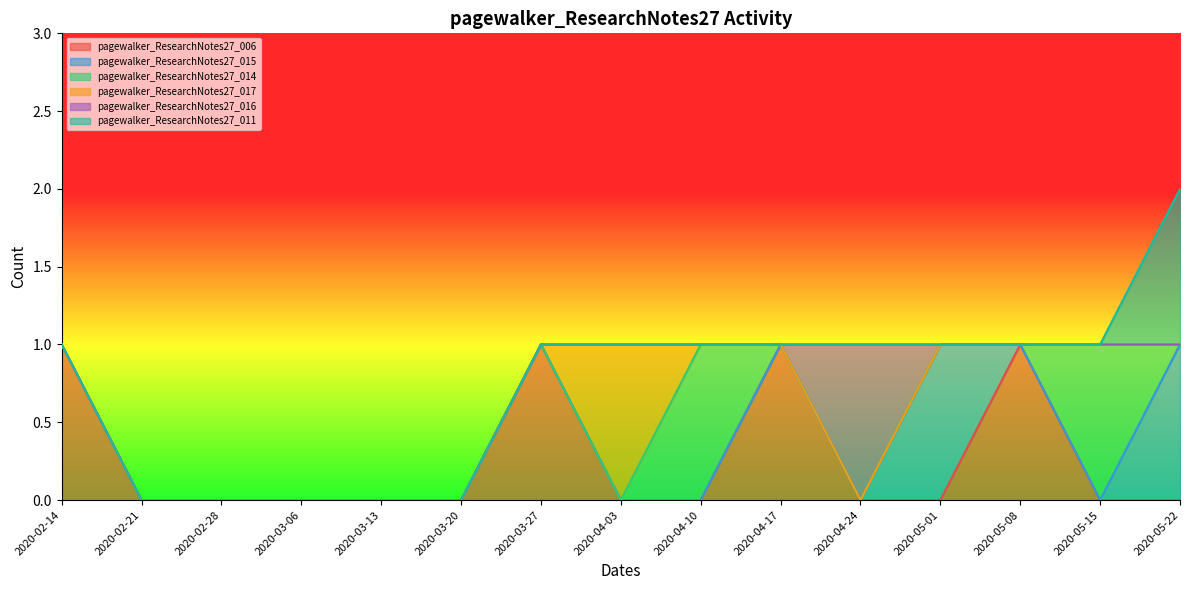

Reading right to left, transcribe all the data shown in this chart.

pagewalker_ResearchNotes27_006: 2020-05-22=0	2020-05-15=0	2020-05-08=1	2020-05-01=0	2020-04-24=0	2020-04-17=1	2020-04-10=0	2020-04-03=0	2020-03-27=1	2020-03-20=0	2020-03-13=0	2020-03-06=0	2020-02-28=0	2020-02-21=0	2020-02-14=1
pagewalker_ResearchNotes27_015: 2020-05-22=1	2020-05-15=0	2020-05-08=0	2020-05-01=1	2020-04-24=0	2020-04-17=0	2020-04-10=0	2020-04-03=0	2020-03-27=0	2020-03-20=0	2020-03-13=0	2020-03-06=0	2020-02-28=0	2020-02-21=0	2020-02-14=0
pagewalker_ResearchNotes27_014: 2020-05-22=0	2020-05-15=1	2020-05-08=0	2020-05-01=0	2020-04-24=0	2020-04-17=0	2020-04-10=1	2020-04-03=0	2020-03-27=0	2020-03-20=0	2020-03-13=0	2020-03-06=0	2020-02-28=0	2020-02-21=0	2020-02-14=0
pagewalker_ResearchNotes27_017: 2020-05-22=0	2020-05-15=0	2020-05-08=0	2020-05-01=0	2020-04-24=0	2020-04-17=0	2020-04-10=0	2020-04-03=1	2020-03-27=0	2020-03-20=0	2020-03-13=0	2020-03-06=0	2020-02-28=0	2020-02-21=0	2020-02-14=0
pagewalker_ResearchNotes27_016: 2020-05-22=0	2020-05-15=0	2020-05-08=0	2020-05-01=0	2020-04-24=1	2020-04-17=0	2020-04-10=0	2020-04-03=0	2020-03-27=0	2020-03-20=0	2020-03-13=0	2020-03-06=0	2020-02-28=0	2020-02-21=0	2020-02-14=0
pagewalker_ResearchNotes27_011: 2020-05-22=1	2020-05-15=0	2020-05-08=0	2020-05-01=0	2020-04-24=0	2020-04-17=0	2020-04-10=0	2020-04-03=0	2020-03-27=0	2020-03-20=0	2020-03-13=0	2020-03-06=0	2020-02-28=0	2020-02-21=0	2020-02-14=0